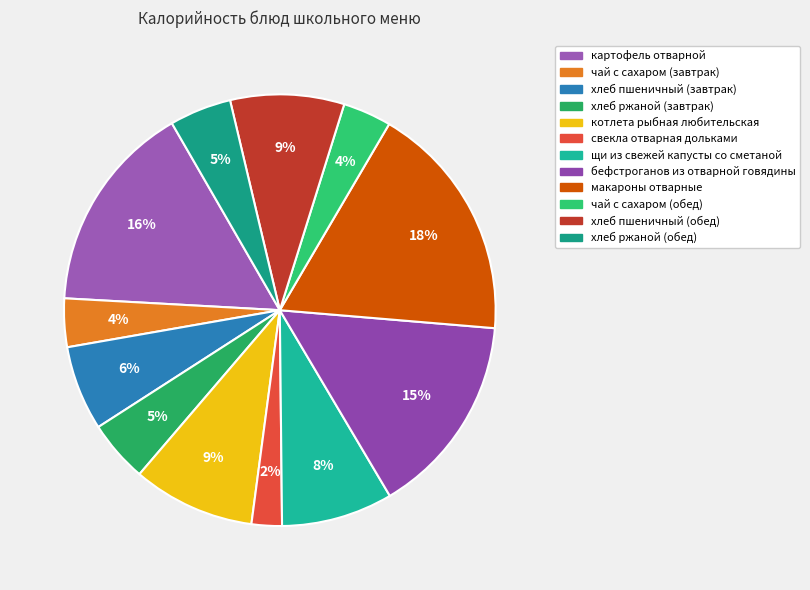

Which has a higher value, чай с сахаром (завтрак) or хлеб пшеничный (завтрак)?

хлеб пшеничный (завтрак)